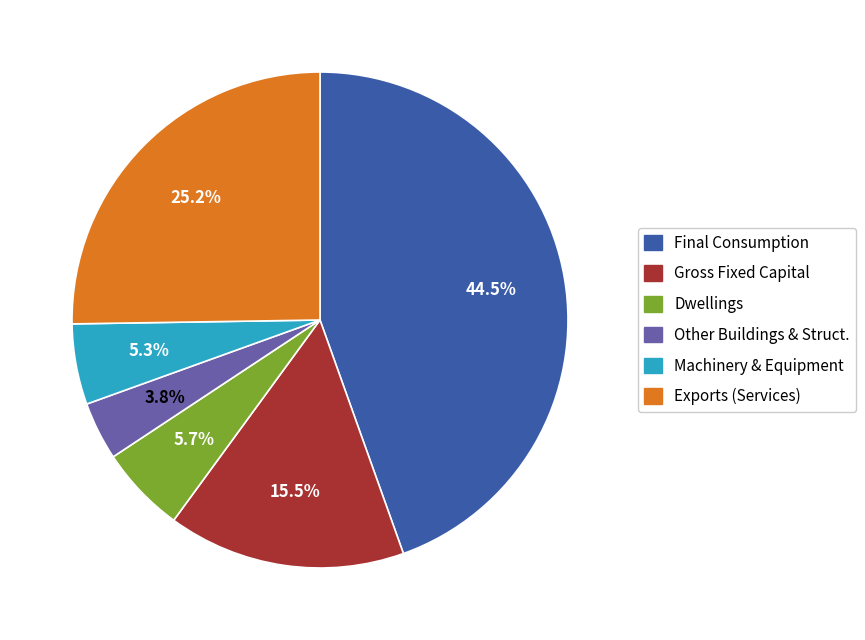

Is there a majority slice in this chart?

No